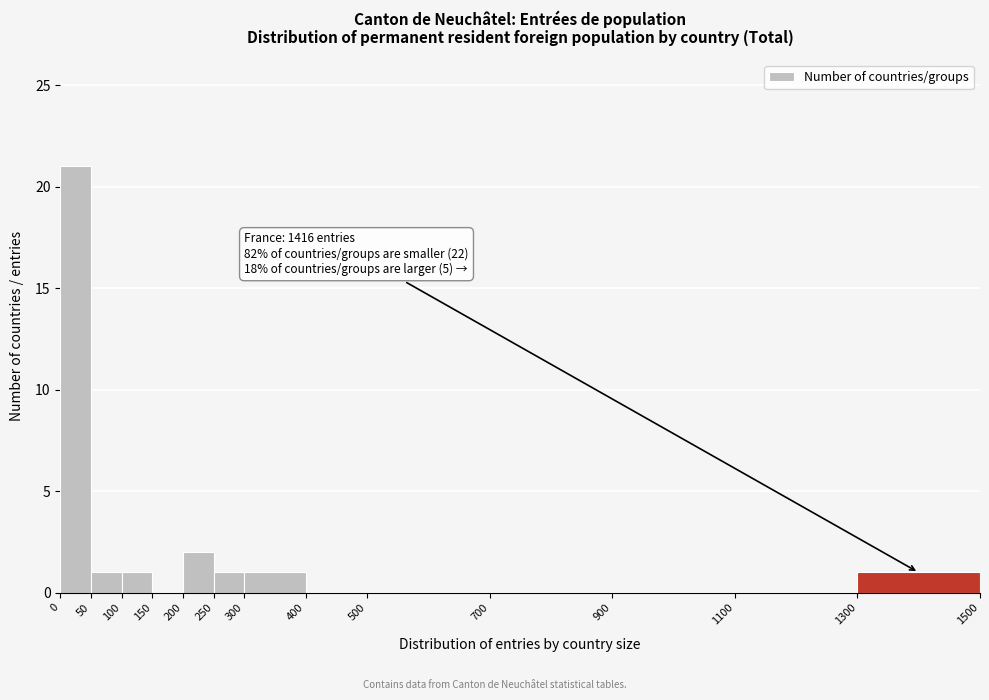

Which range on the x-axis has the tallest bar?

0 to 50